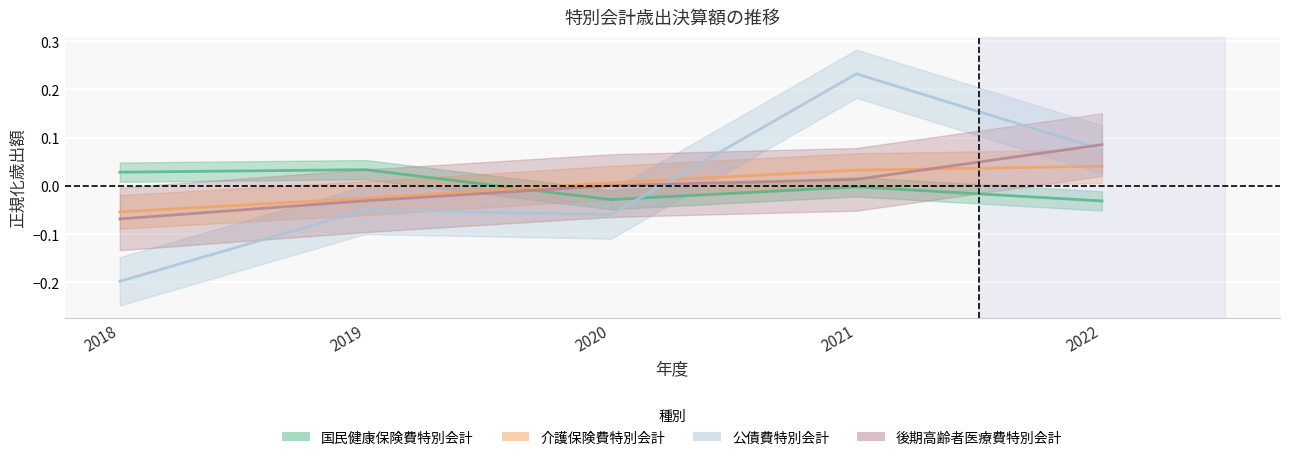

How many times do 後期高齢者医療費特別会計 and 介護保険費特別会計 cross each other?

1